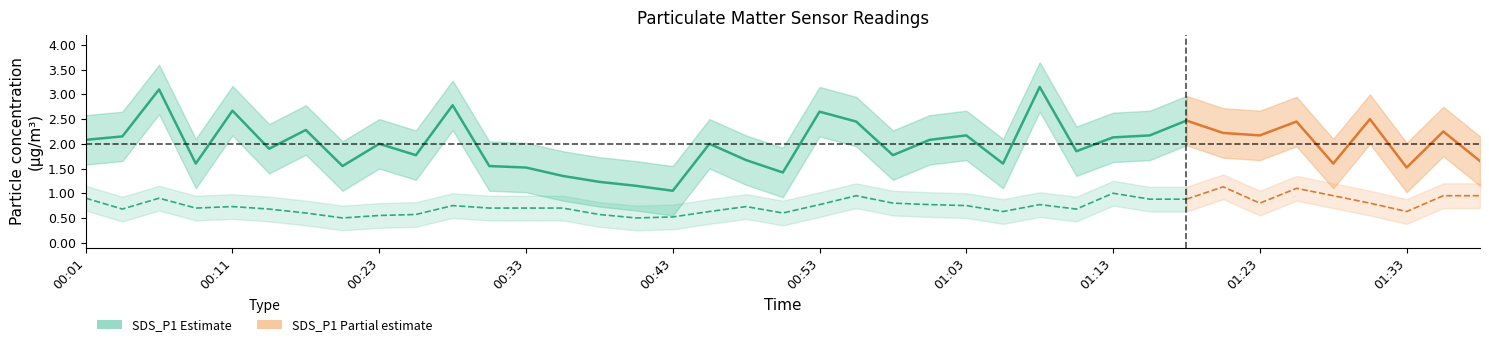

The value of SDS_P1 at 01:28 is 1.6. True or false?

True